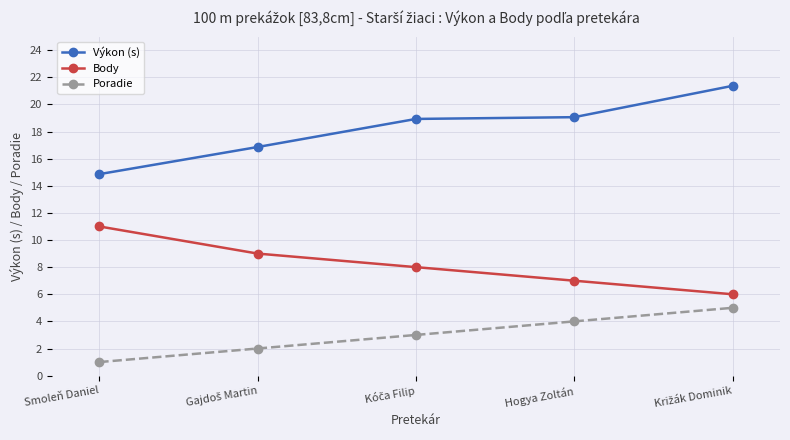

True or false: Poradie and Výkon (s) cross at least once.

False